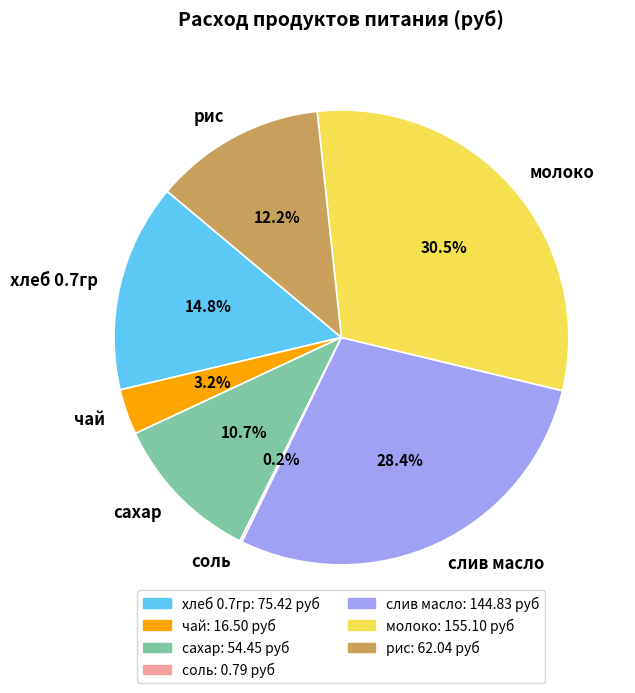

Which has a higher value, хлеб 0.7гр or сахар?

хлеб 0.7гр